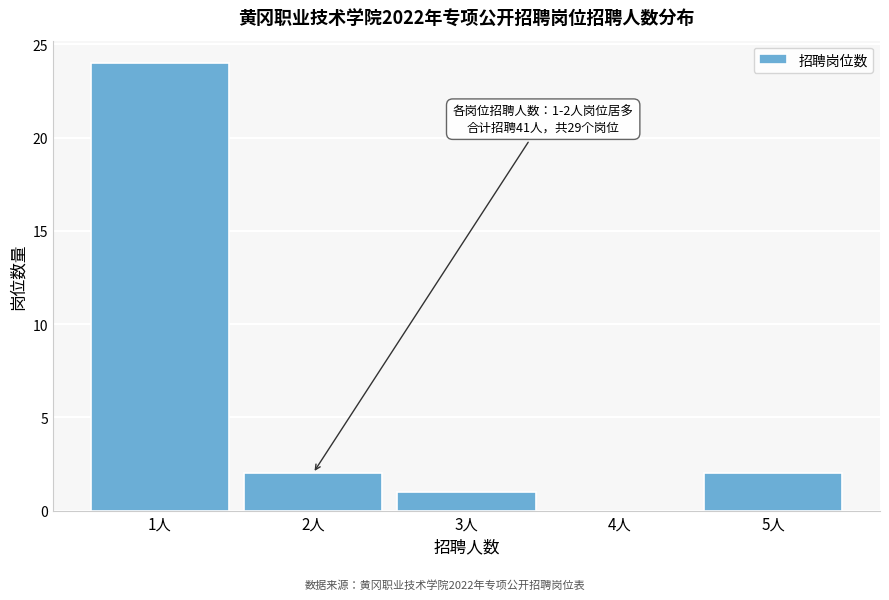

Reading left to right, list all the values displayed in this chart.

1人=24	2人=2	3人=1	4人=0	5人=2